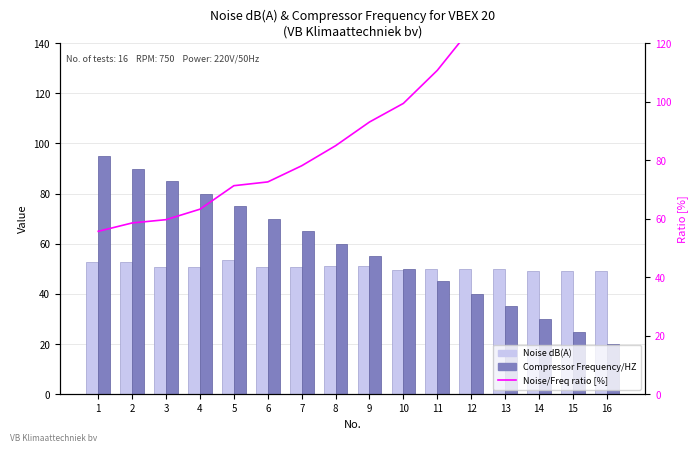

Which label corresponds to the smallest value in the chart?

16